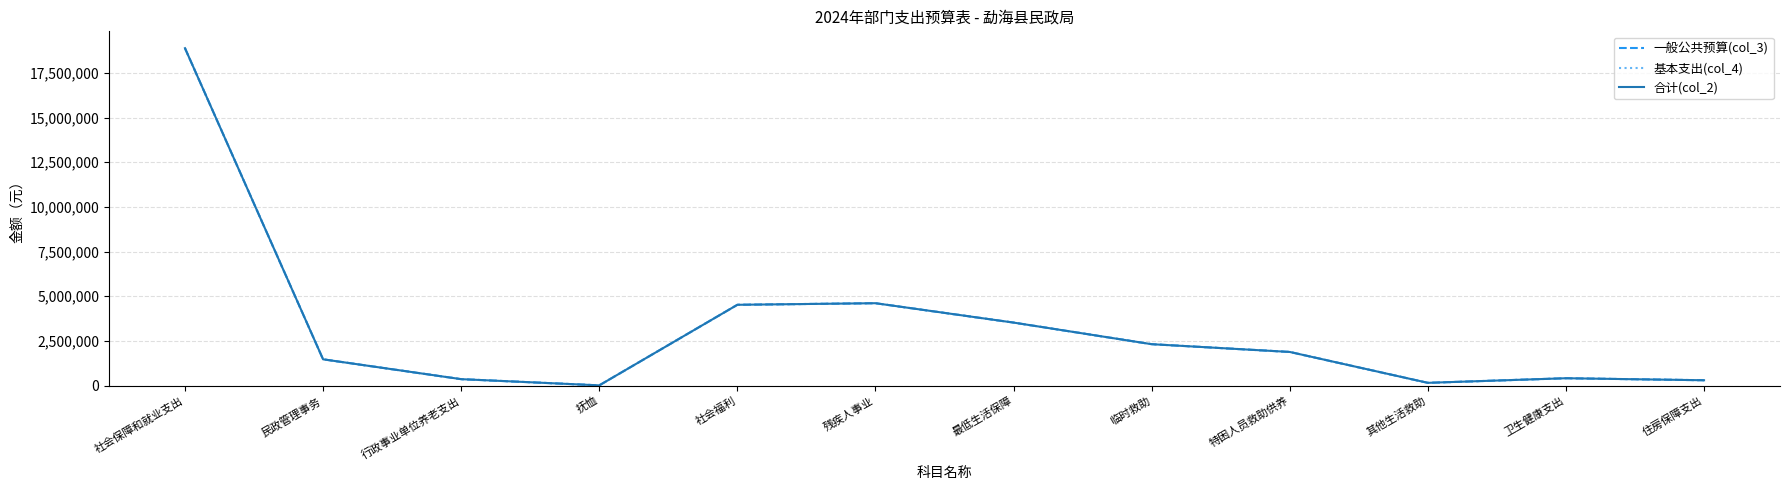

What position from the right is 卫生健康支出?

2